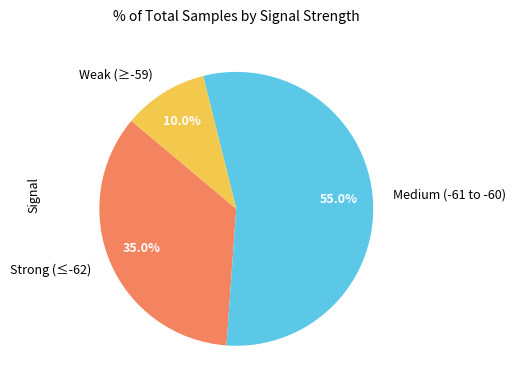

How many slices are in this pie chart?

3